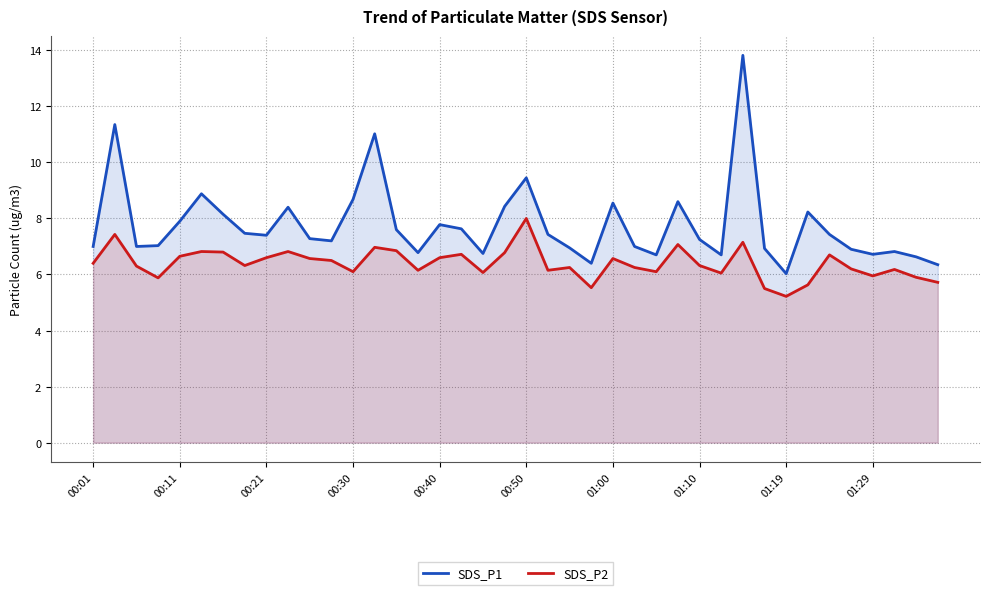

At which label does SDS_P2 reach its peak?

00:50